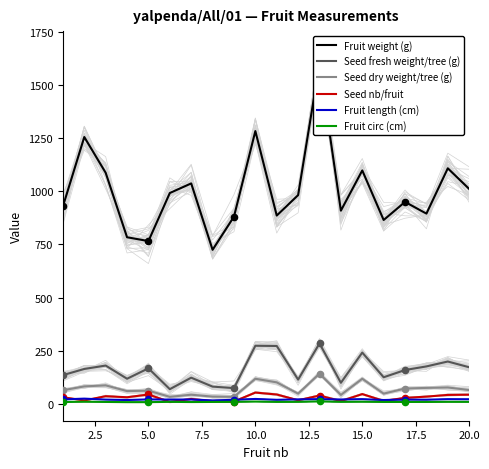

What is the highest value of the Seed fresh weight/tree (g) series?

285.0